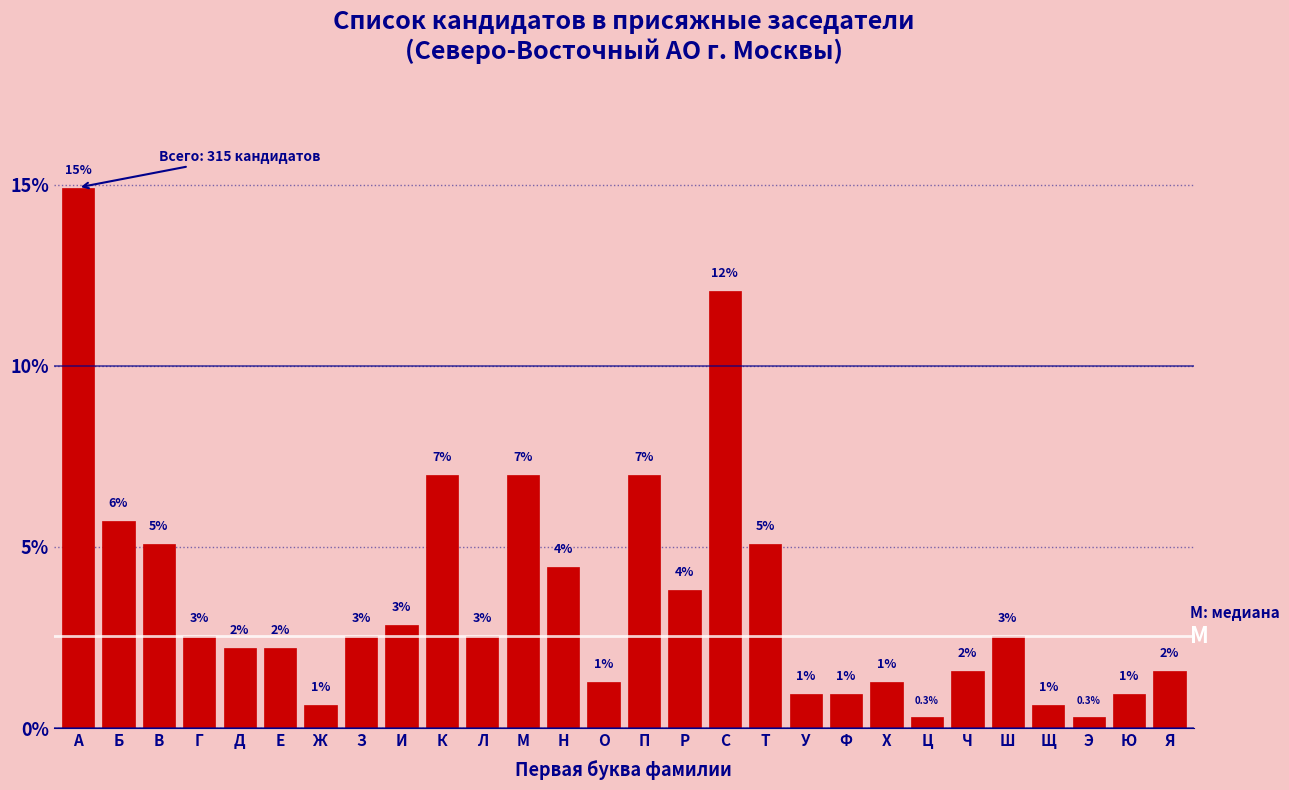

How many bars are there in total?

28